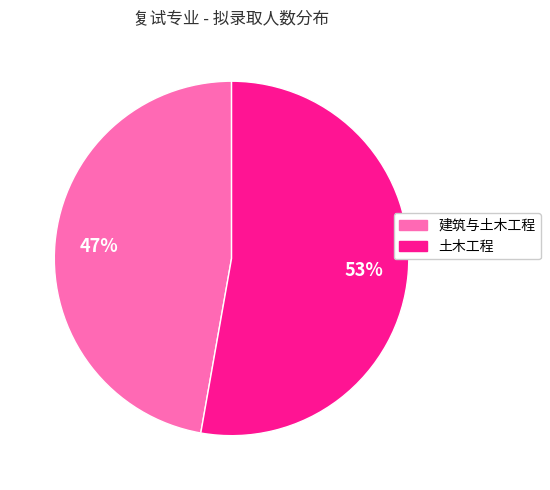

True or false: 建筑与土木工程 accounts for 60% of the total.

False